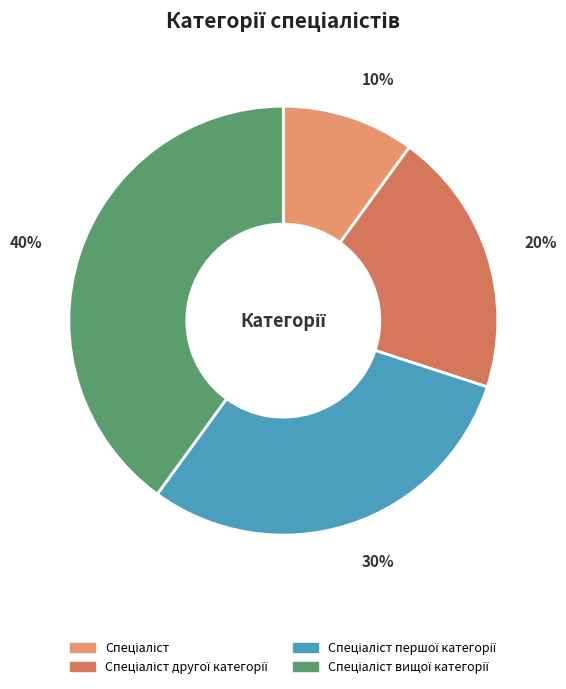

Is there a majority slice in this chart?

No